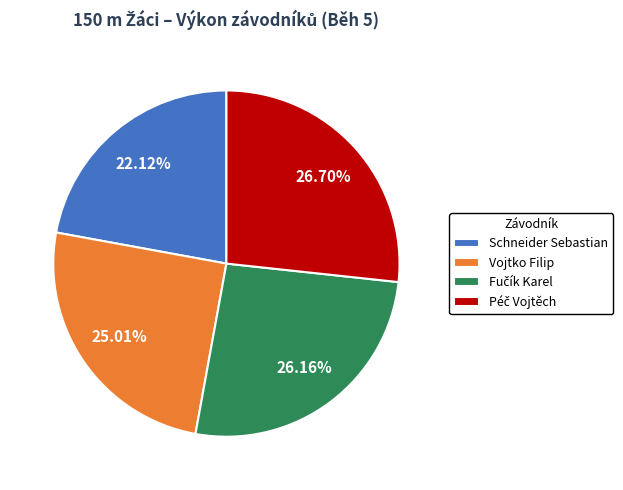

Count the number of slices in the pie.

4